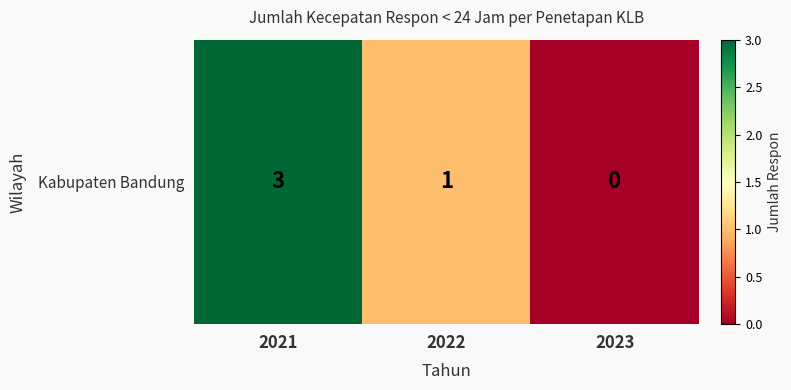

List the labels in order of value, largest first.

2021, 2022, 2023